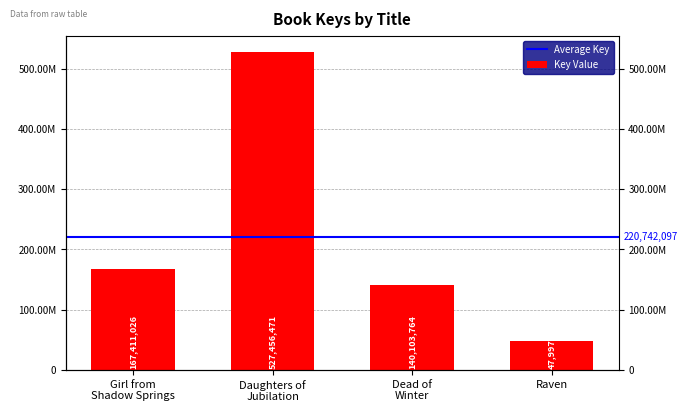

True or false: the data shows 140103764 at Dead of Winter.

True